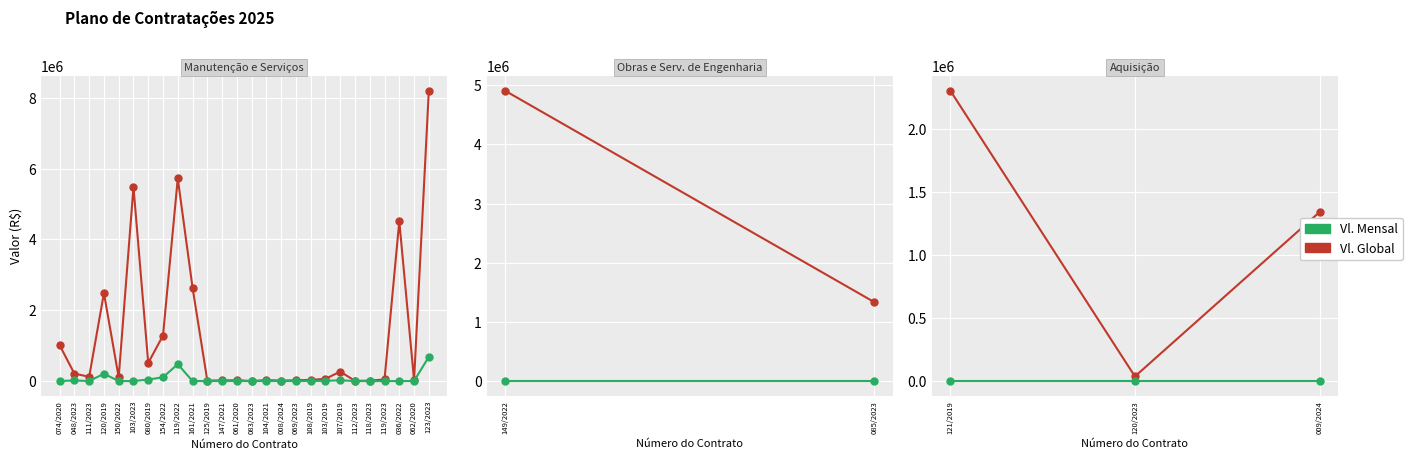

What is the difference between the maximum and minimum values in the Vl. Global series?

2270371.5